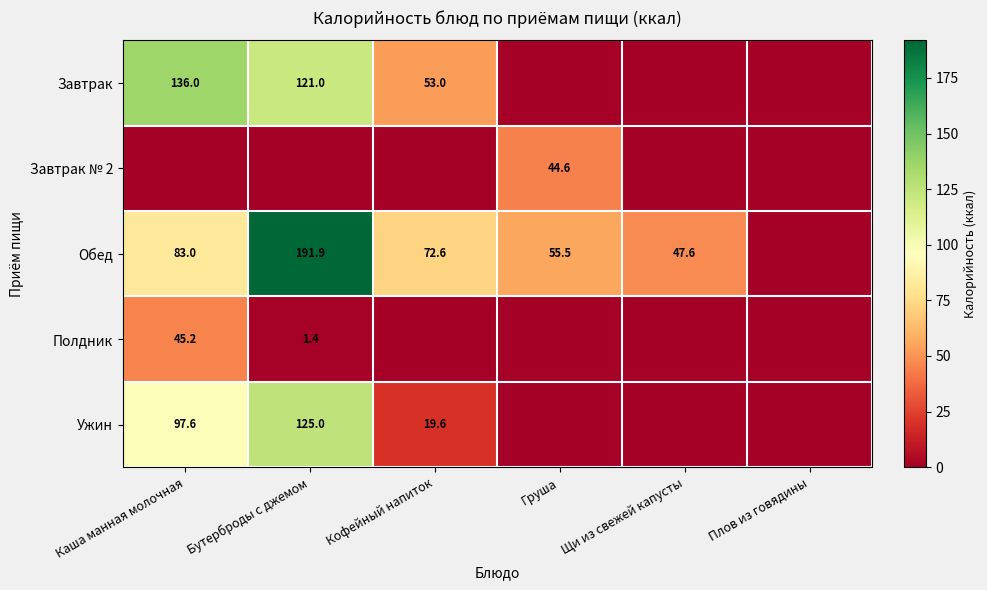

Is it true that Завтрак № 2 equals 60.7 at Груша?

False